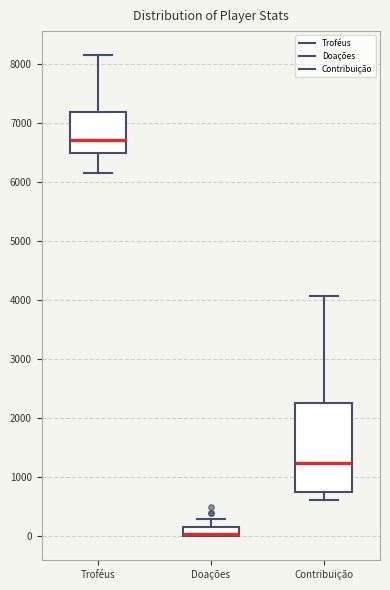

Comparing the boxes themselves (not the whiskers), which one is the tallest?

Contribuição